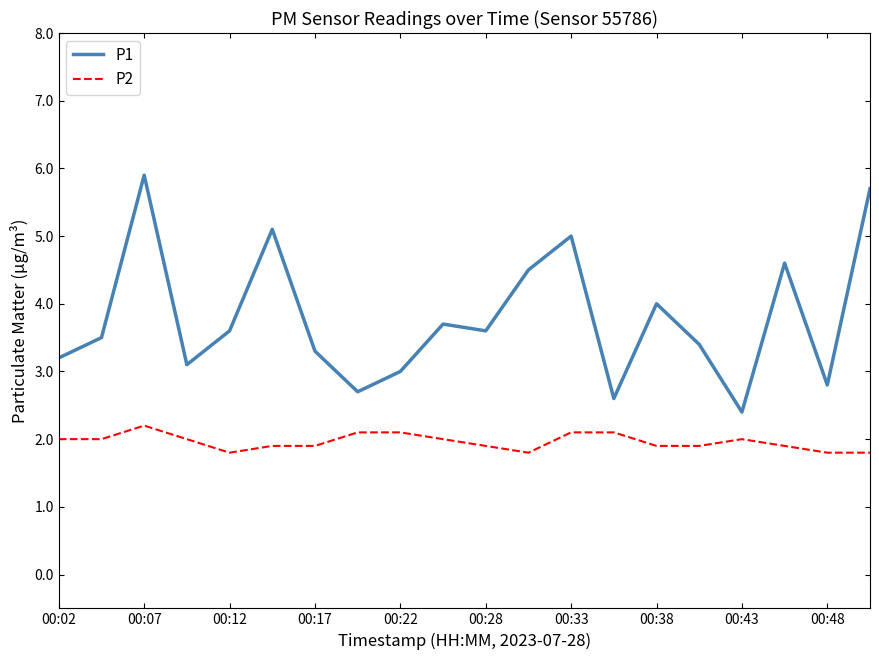

Which series has the largest total across all categories?

P1